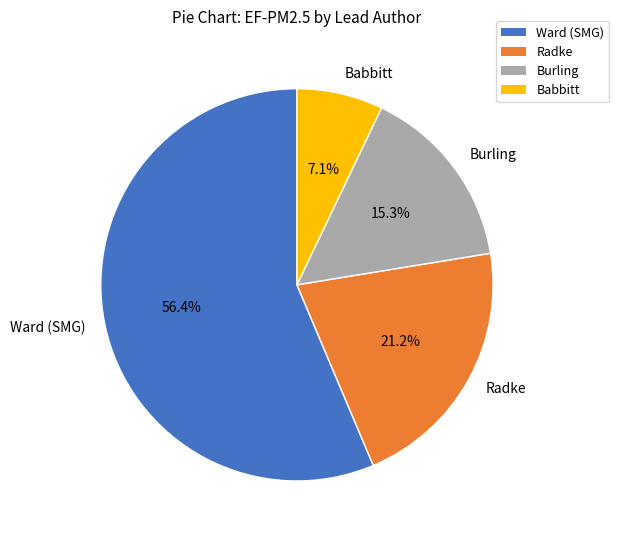

To the nearest percent, what portion does Babbitt represent?

7%